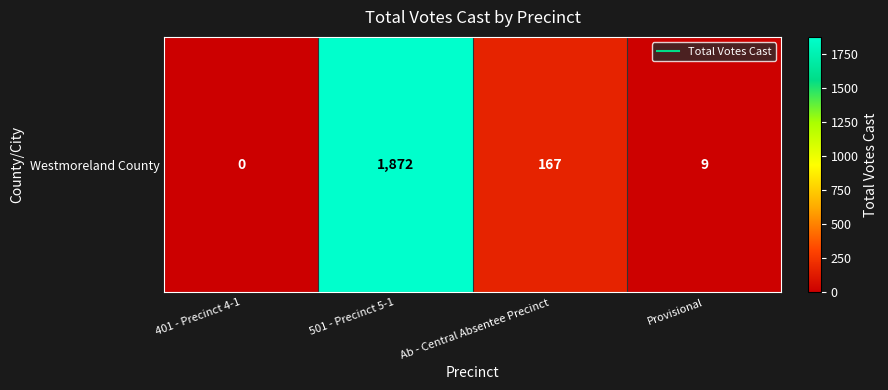

At which category does the chart reach its minimum across all series?

401 - Precinct 4-1